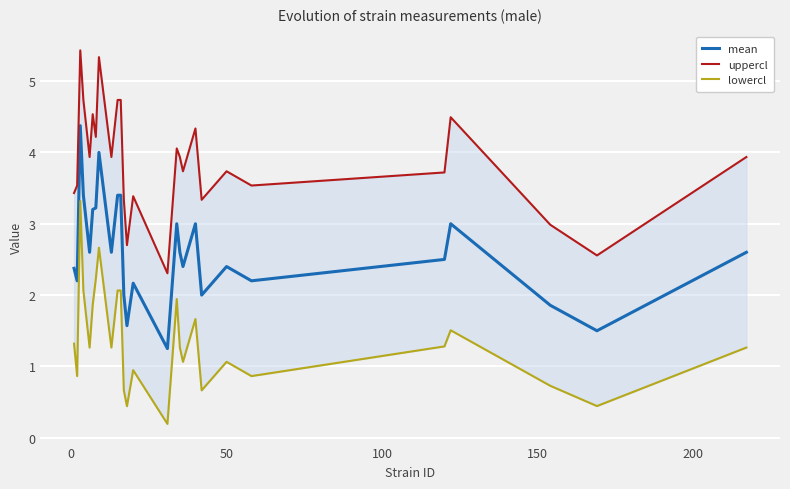

What is the average value of the mean series?

2.6